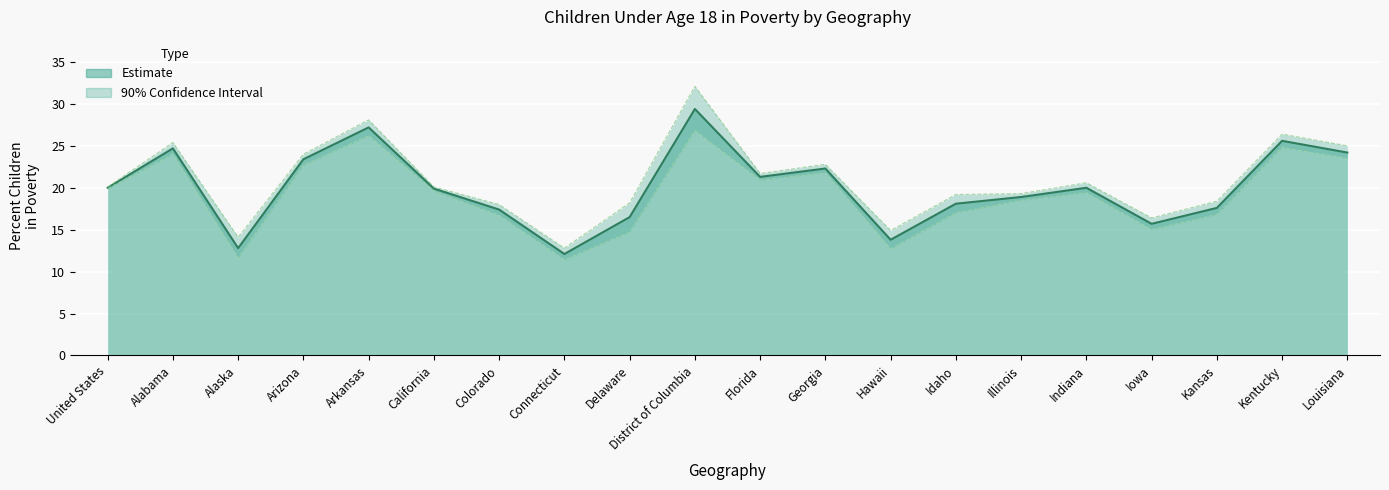

Is it true that Lower Bound (90% CI) equals 27.4 at Florida?

False